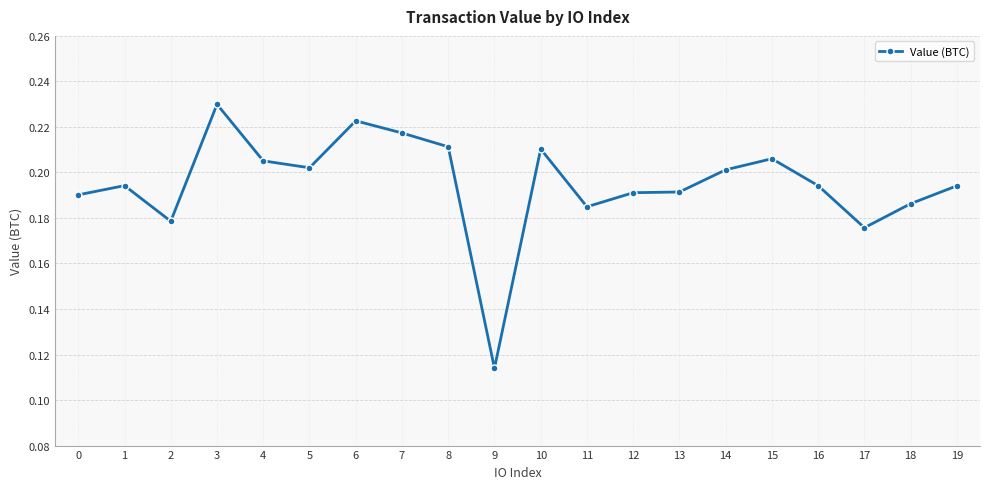

Is this an area chart (filled region under the line)?

No